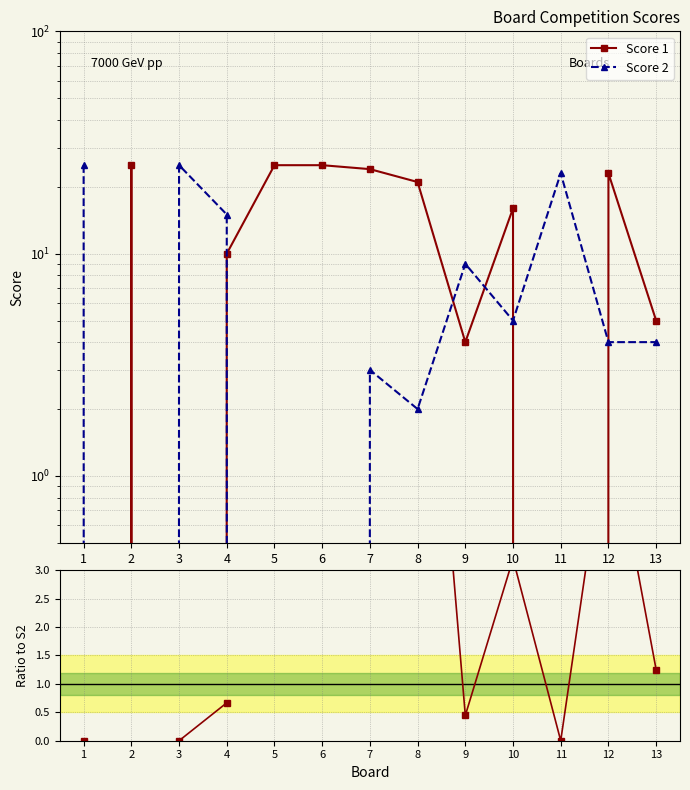

At which category is the sum across all series the highest?

7